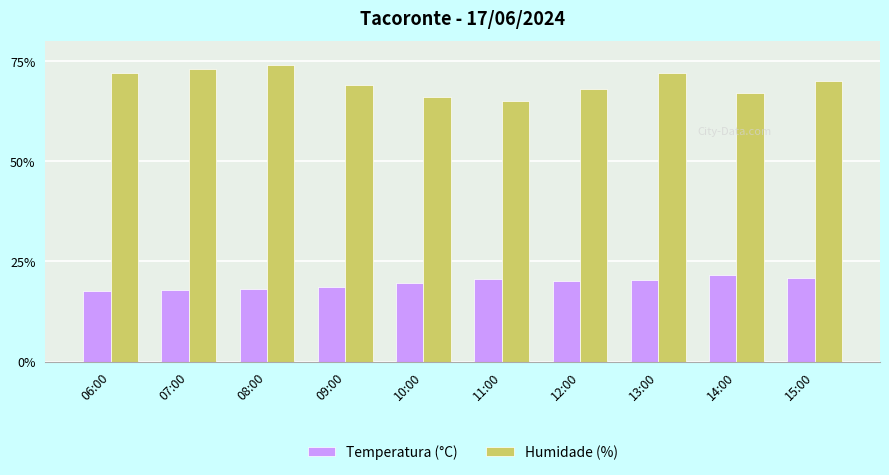

Rank the series at 09:00 from highest to lowest value.

Humidade (%), Temperatura (°C)